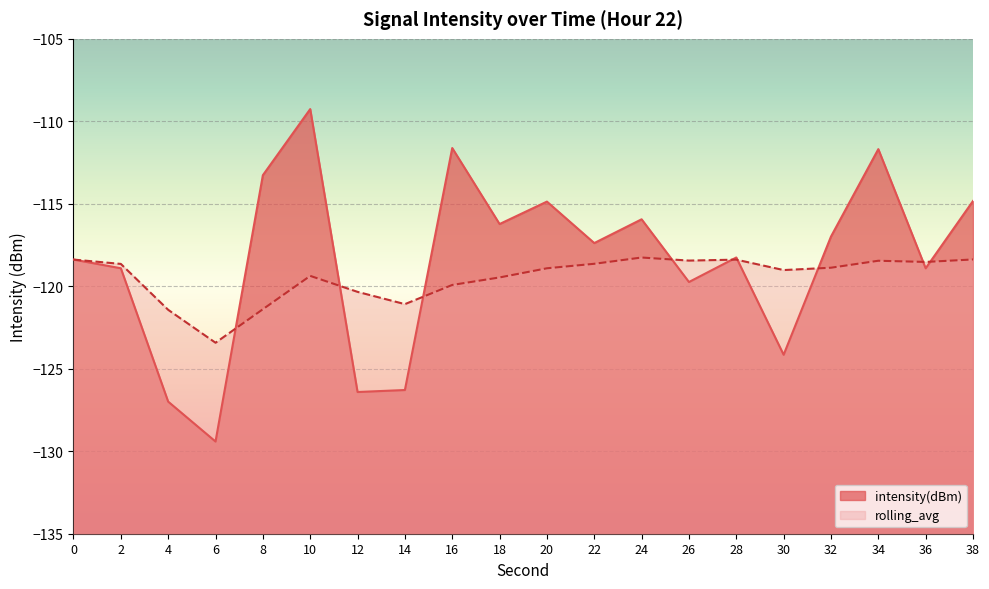

Which series changed the most between 20 and 26?

intensity(dBm)